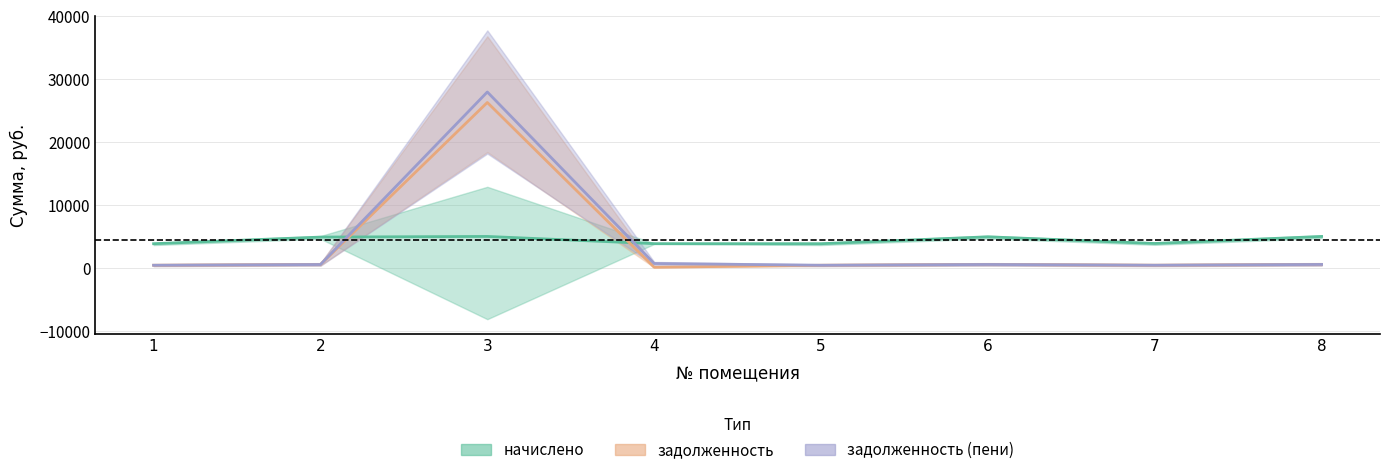

Rank the series at 8 from highest to lowest value.

начислено, задолженность, задолженность (пени)